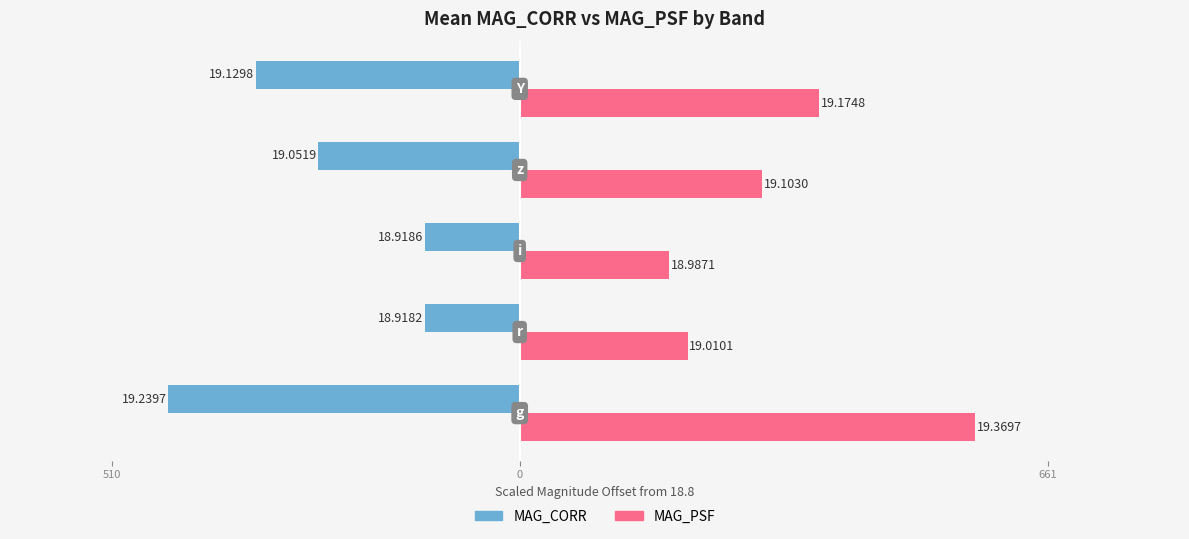

What are all the series names shown in the legend?

MAG_CORR, MAG_PSF